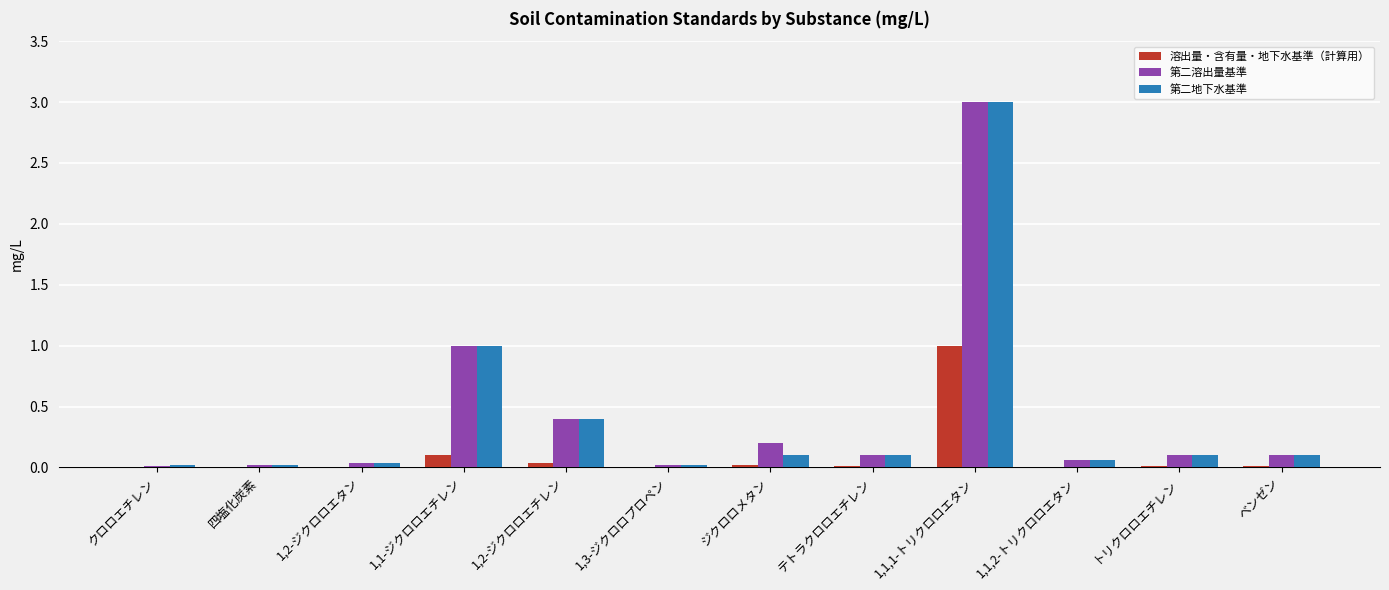

At which category is the sum across all series the highest?

1,1,1-トリクロロエタン